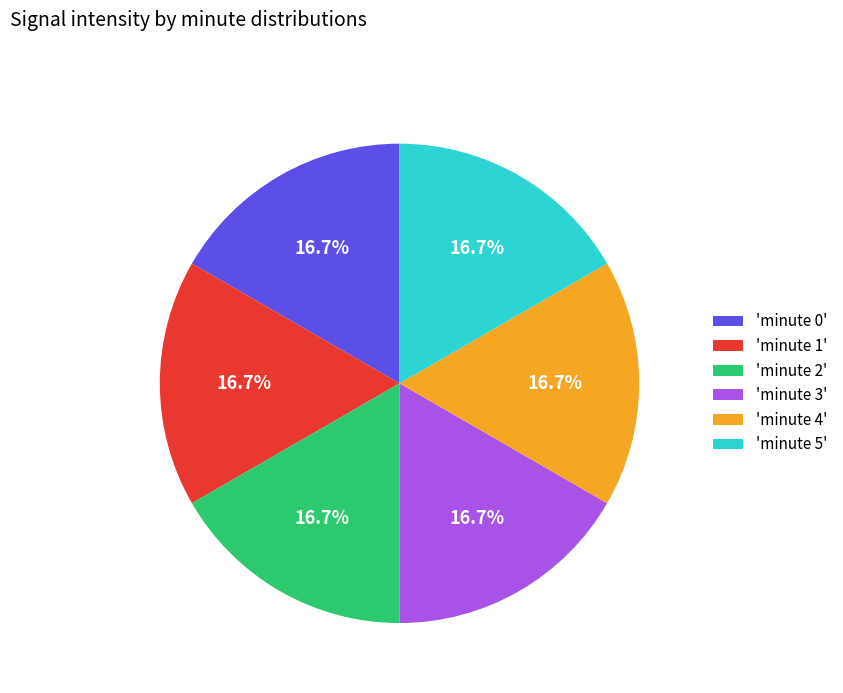

Approximately how many times larger is the value at 'minute 0' compared to 'minute 4'?

1.0